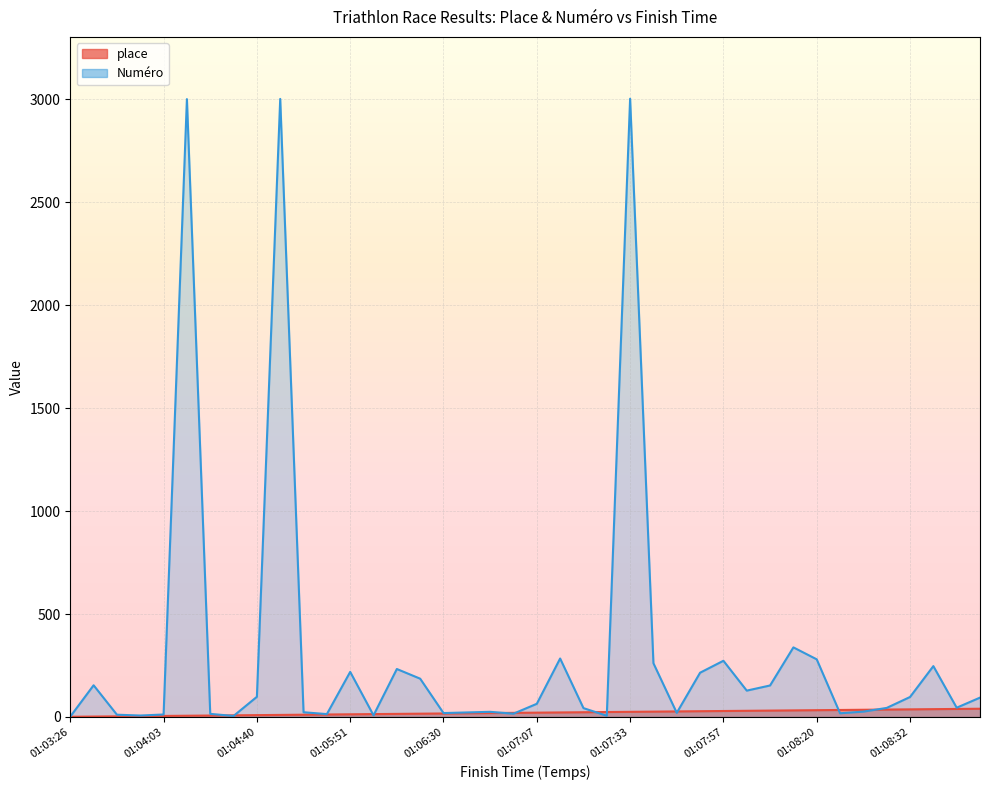

What is the label of the 12th point from the right?

01:07:57